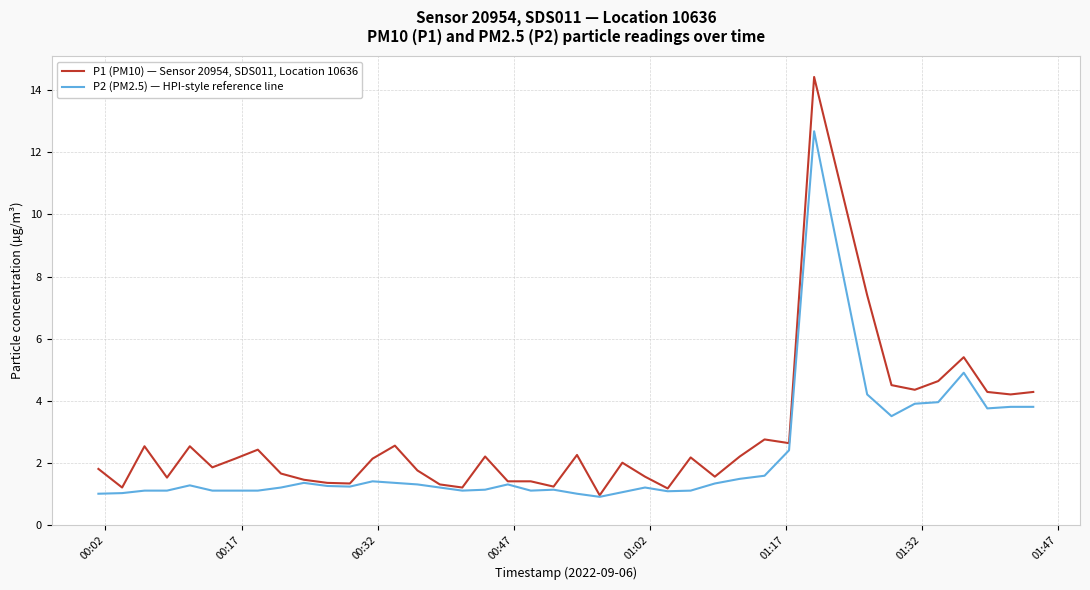

List the series in order of their peak value, highest first.

P1 (PM10) — Sensor 20954, SDS011, Location 10636, P2 (PM2.5) — HPI-style reference line